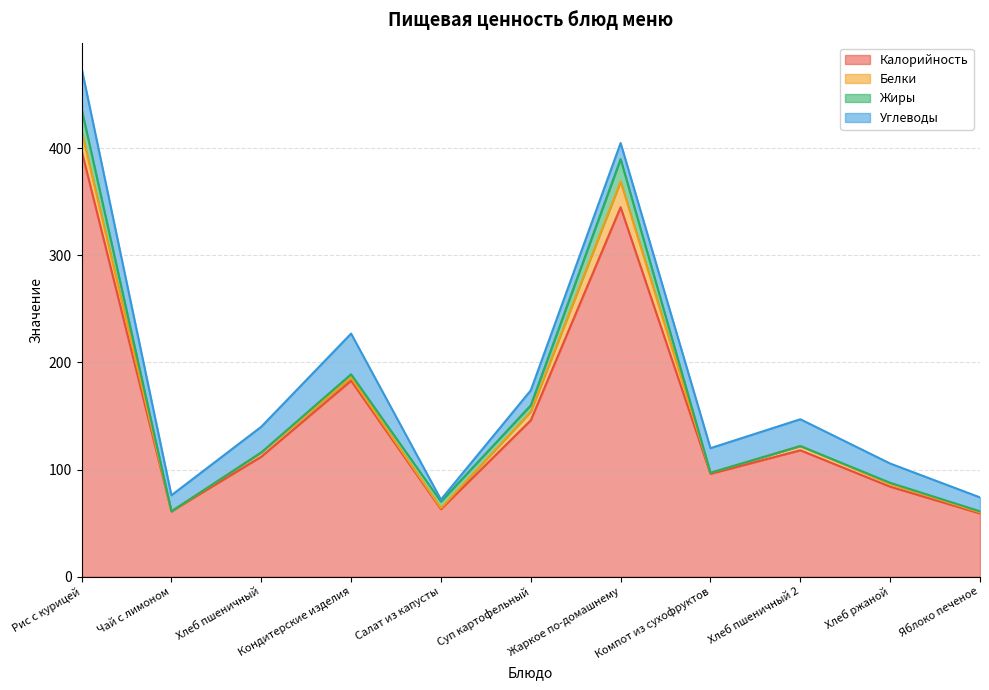

Where is the first local minimum for Углеводы?

Чай с лимоном